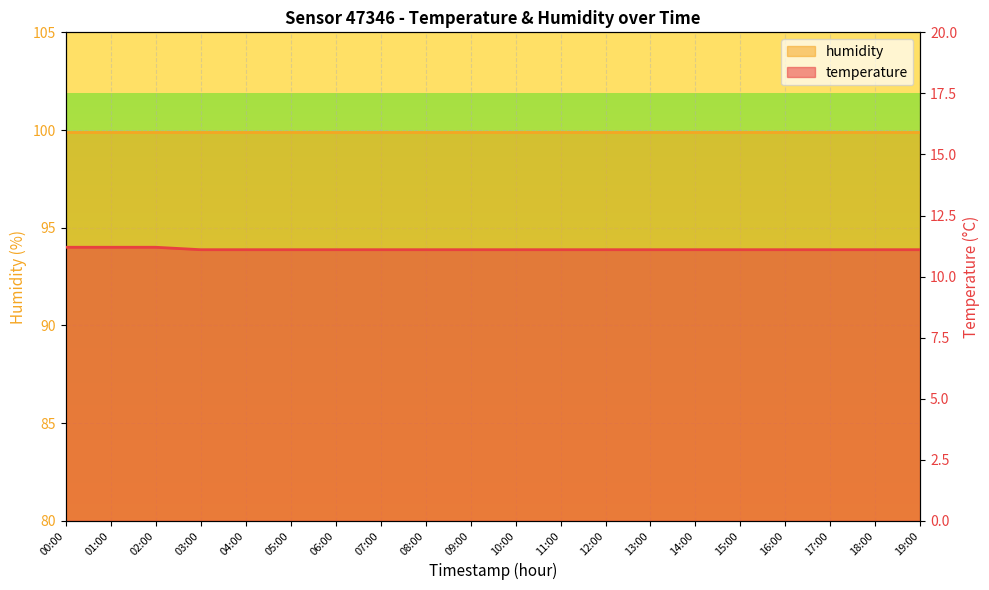

What is the change in value from 02:00 to 10:00?

-0.1